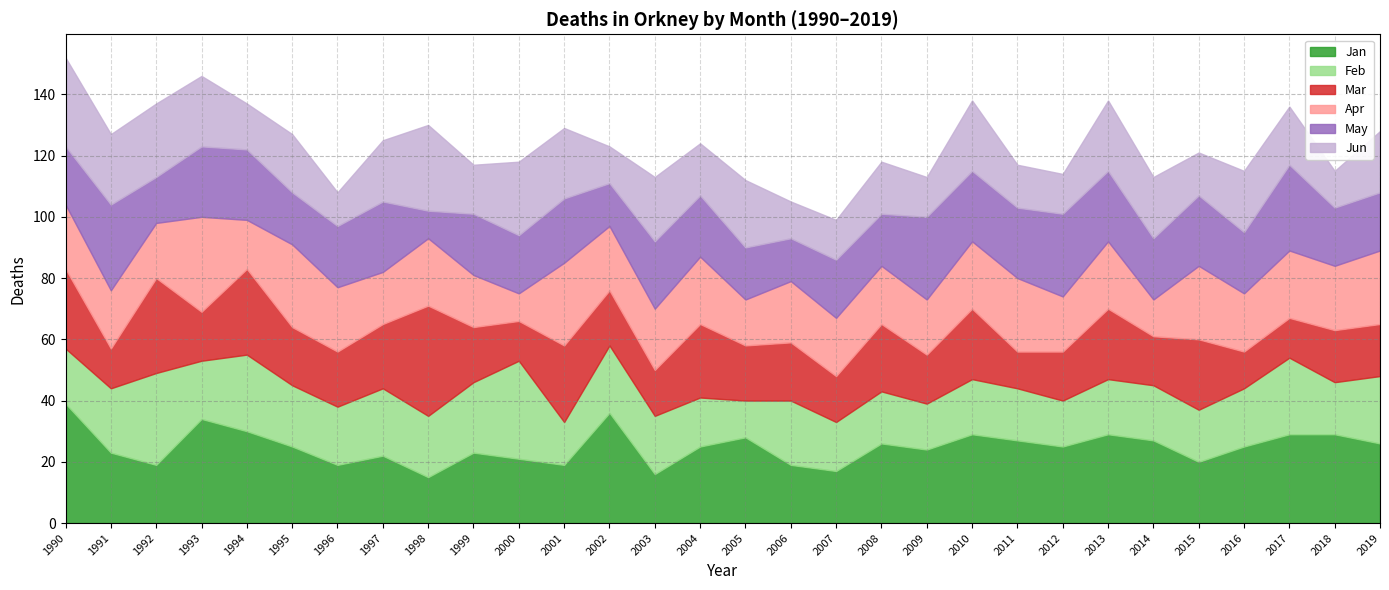

Does the chart have visible grid lines?

Yes